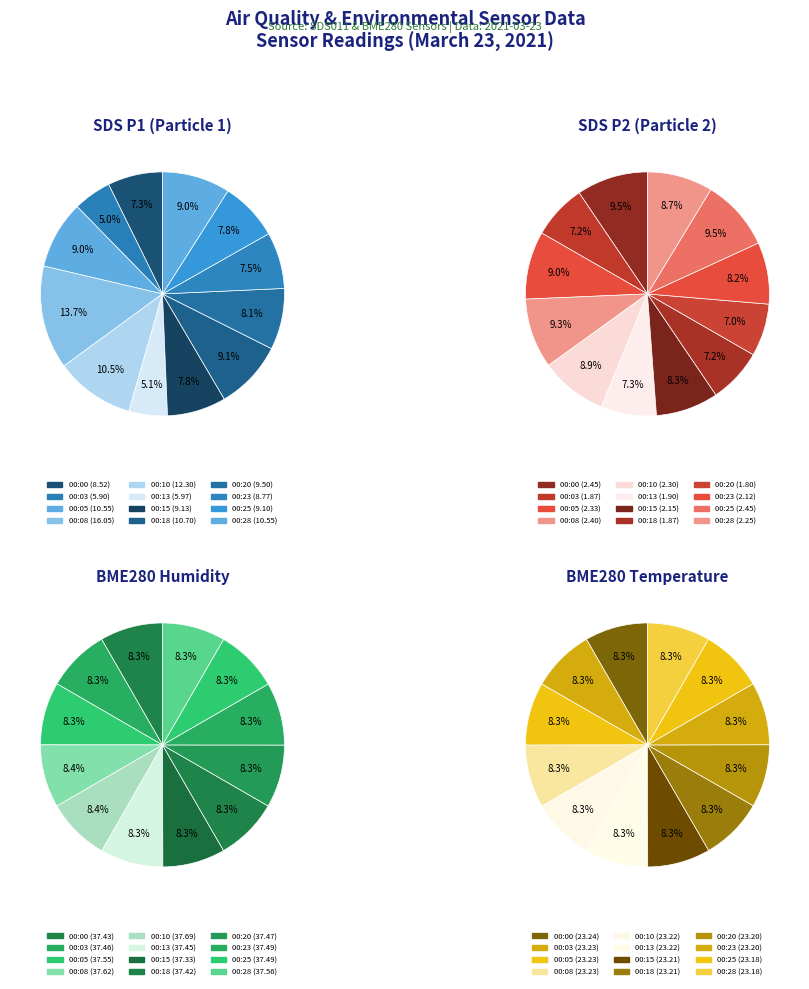

To the nearest percent, what is the difference between the largest and smallest slice percentages?

9%